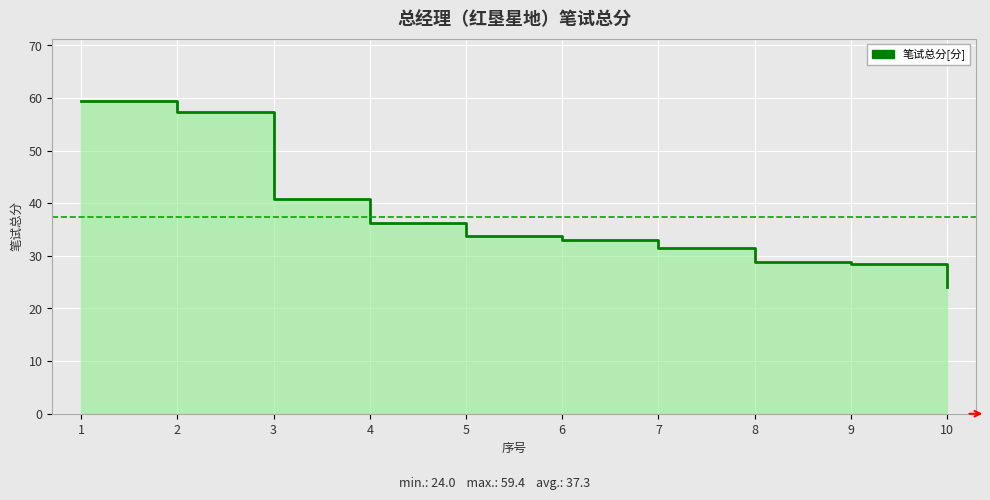

What is the value of the 4th point from the left?

36.3